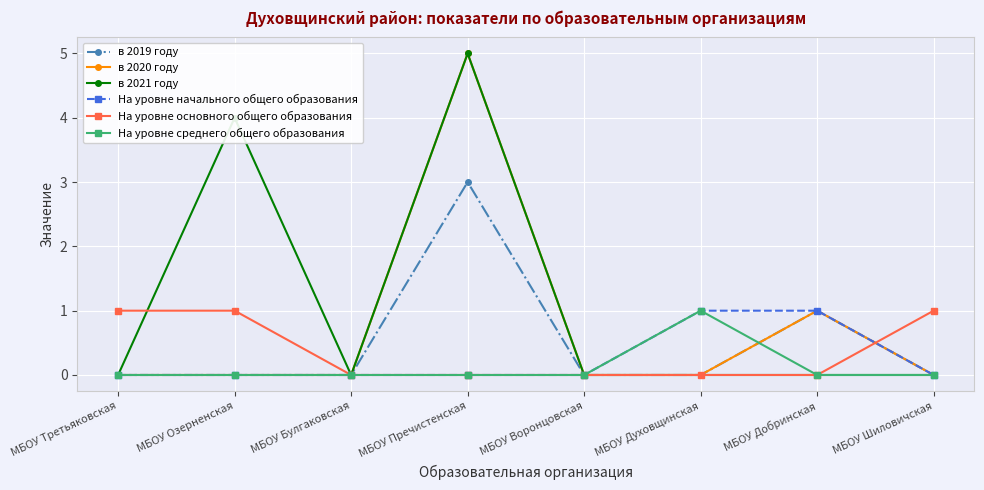

What is the maximum value shown in the chart?

5